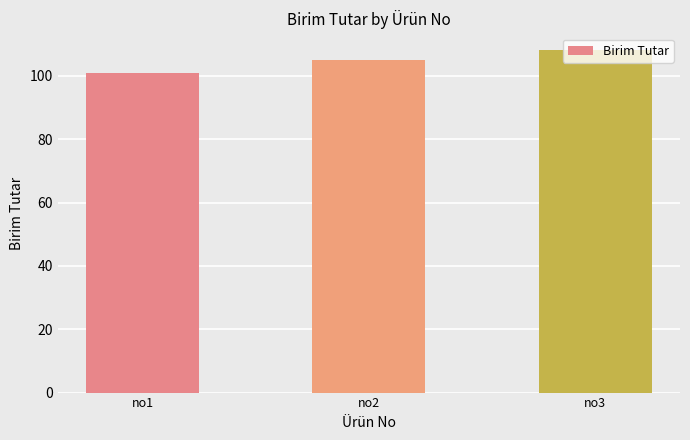

What is the approximate value at no3?

108